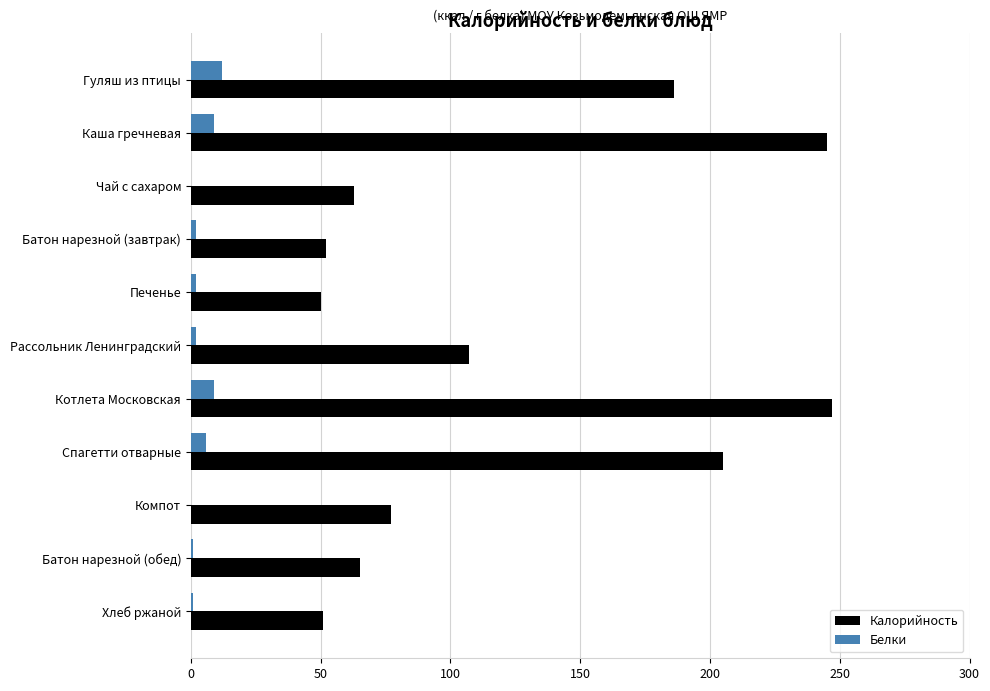

Is the value of Калорийность at Батон нарезной (обед) greater than the value of Белки at Гуляш из птицы?

Yes